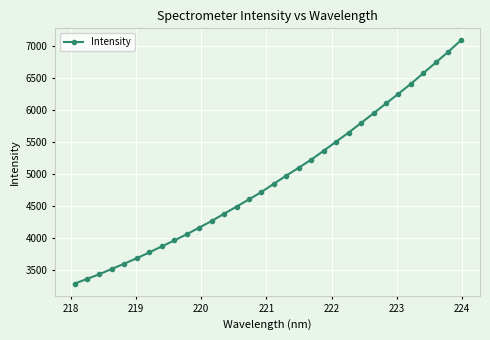

What is the difference between the maximum and minimum values?

3795.3